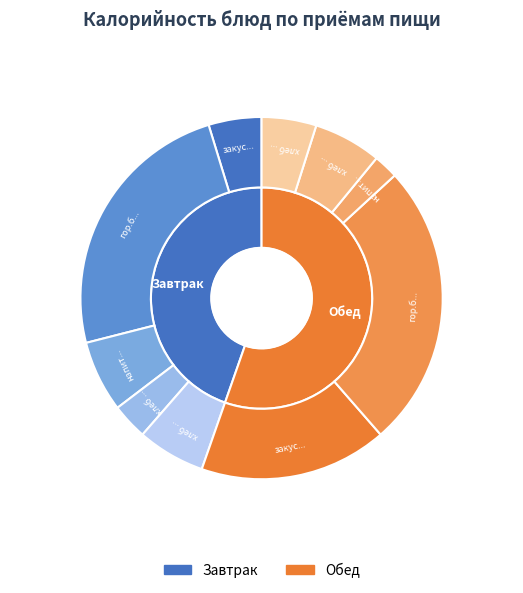

How many slices are in this pie chart?

5